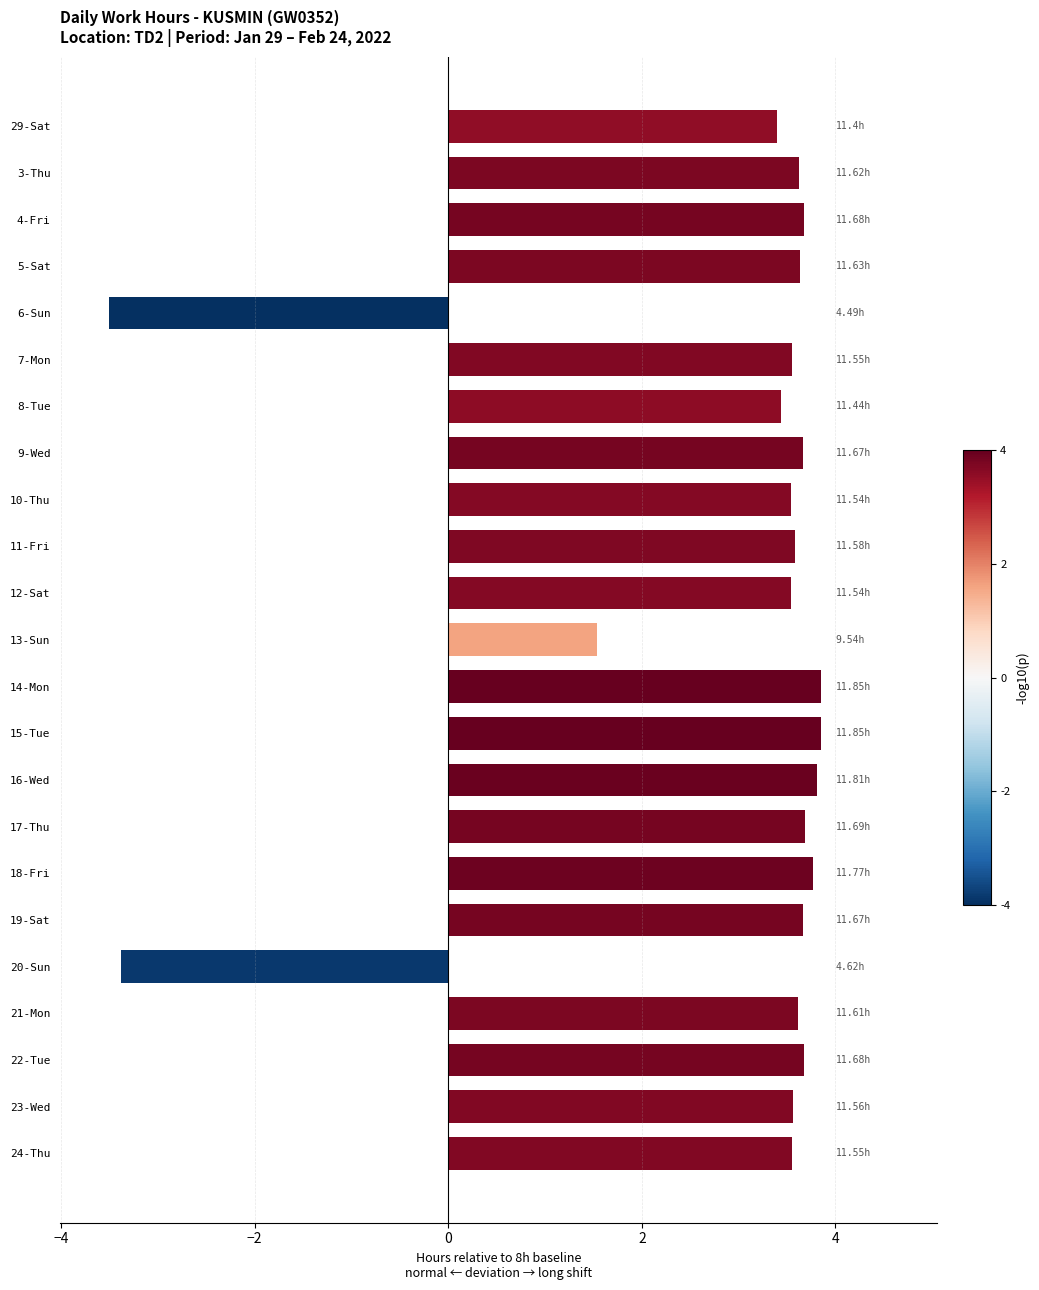

What is the change in value from 3-Thu to 16-Wed?

+0.2